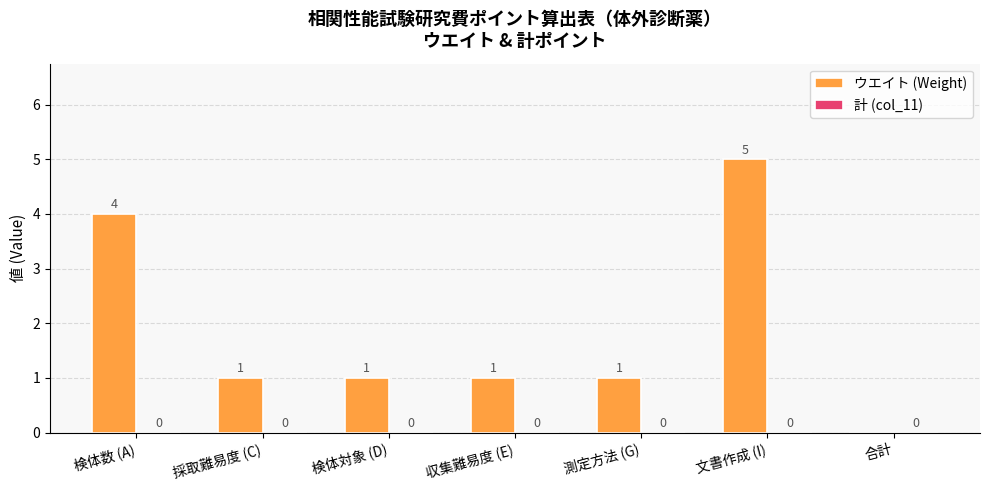

Where does the data first go above 1?

検体数 (A)